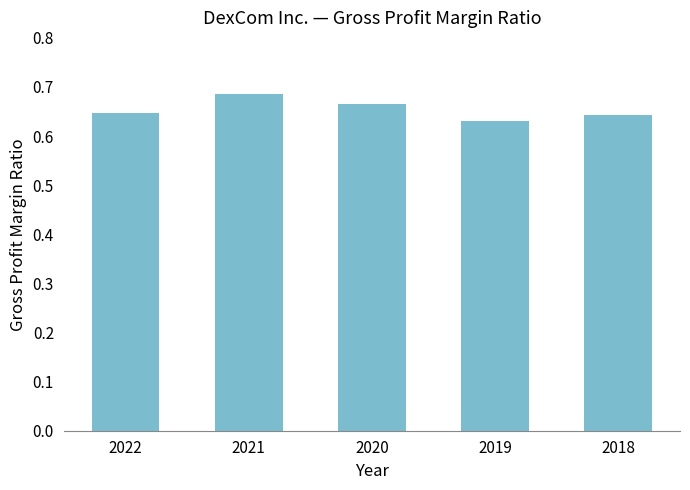

Between 2019 and 2022, which is larger?

2022